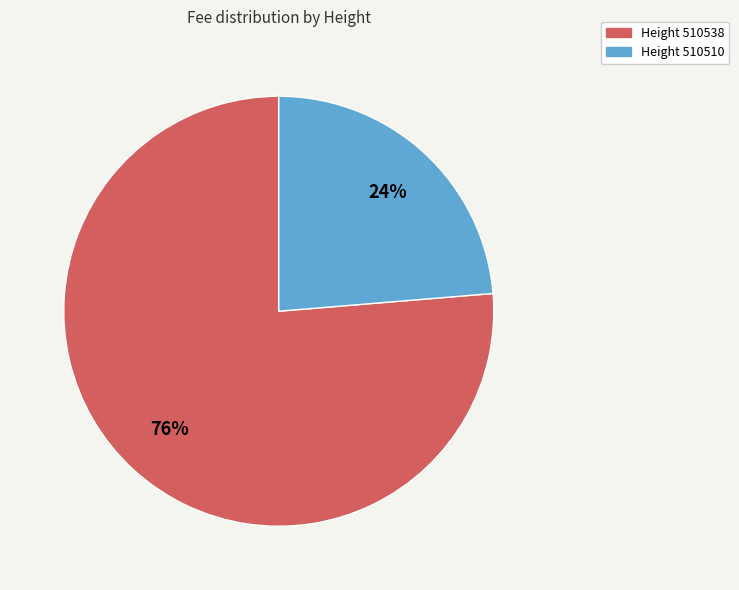

To the nearest percent, what is the average slice percentage?

50%